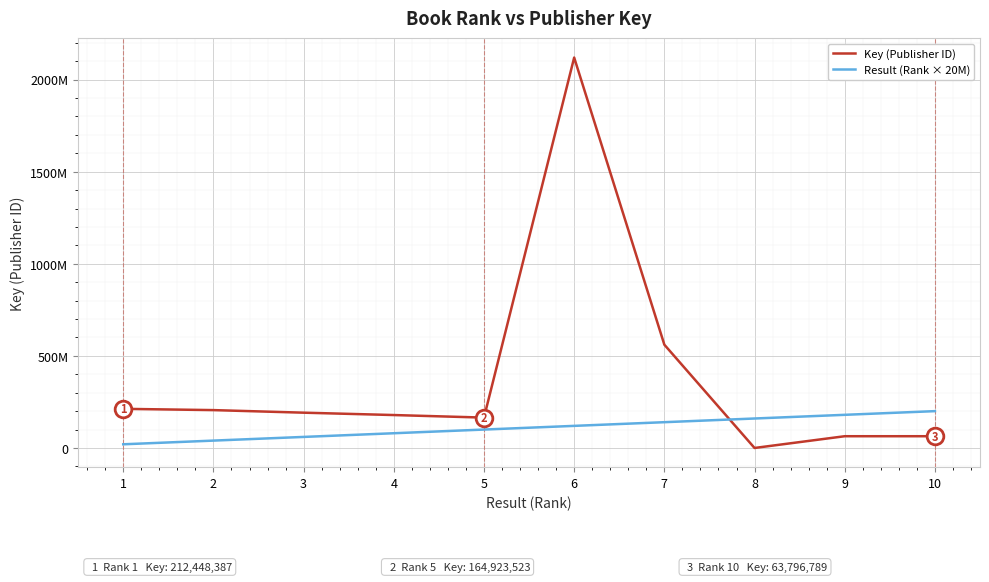

What are all the series names shown in the legend?

Key (Publisher ID), Result (Rank × 20M)